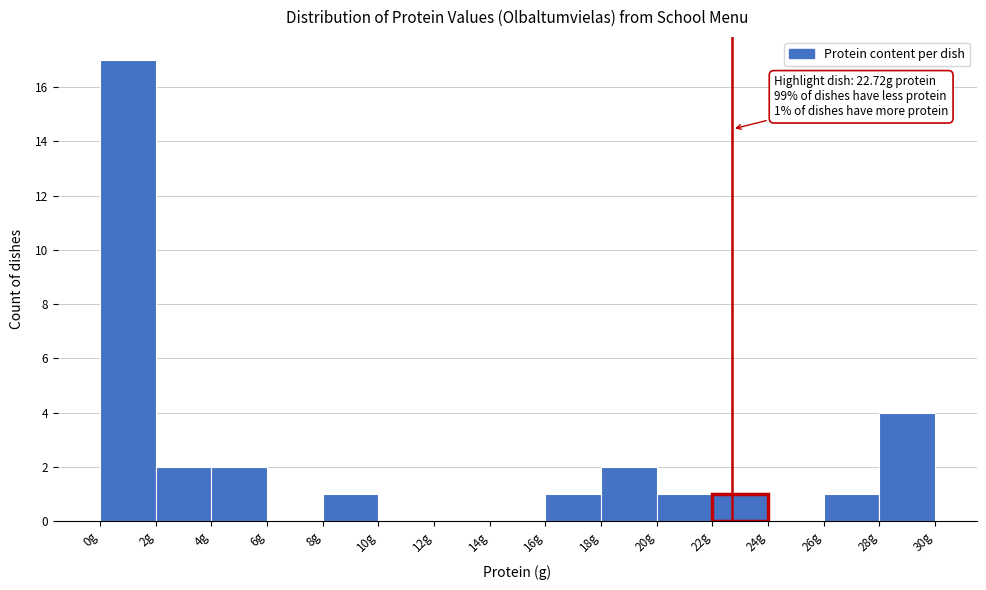

Which range on the x-axis has the tallest bar?

0 to 2